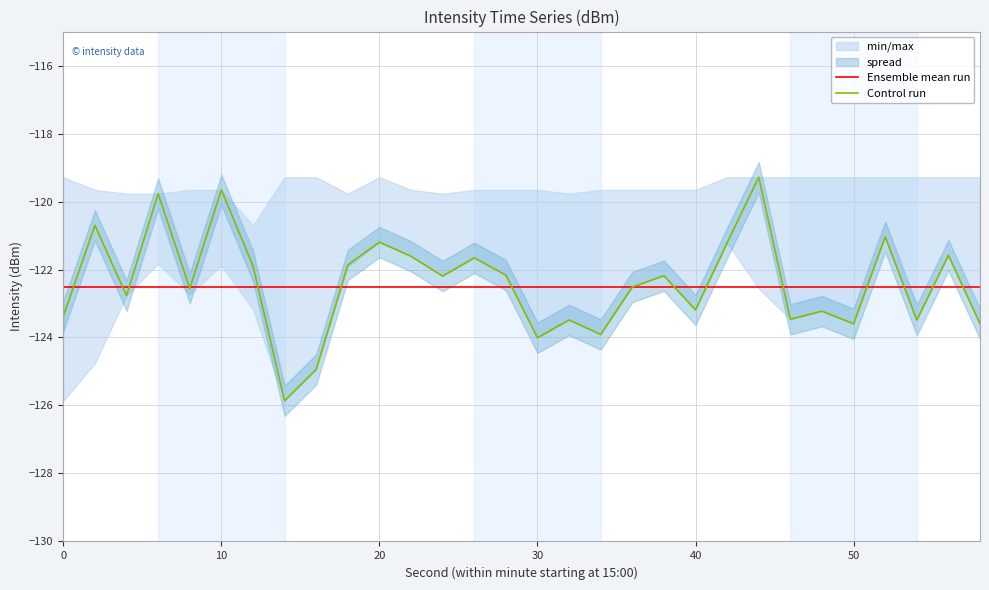

What is the lowest value of the Control run series?

-125.9